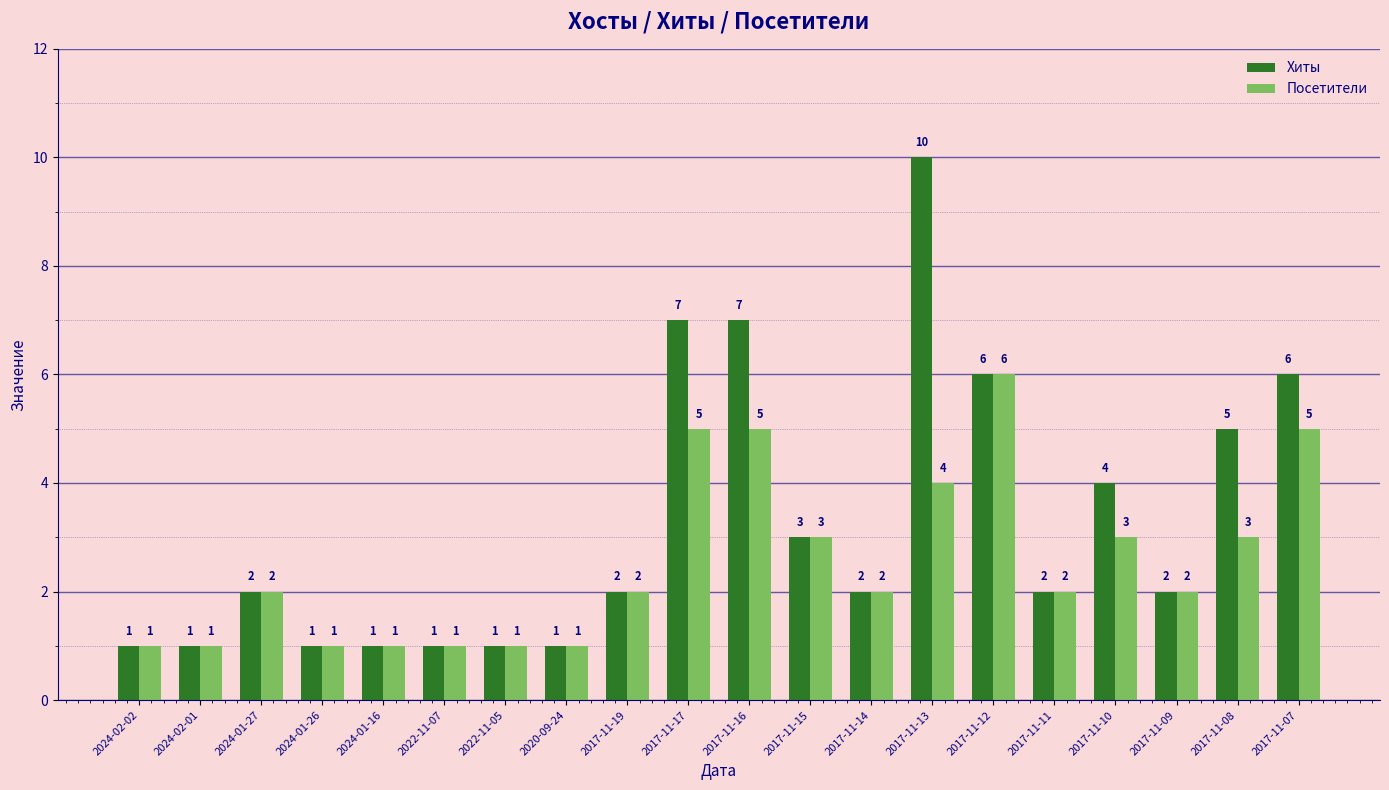

What is the maximum value for Посетители?

6